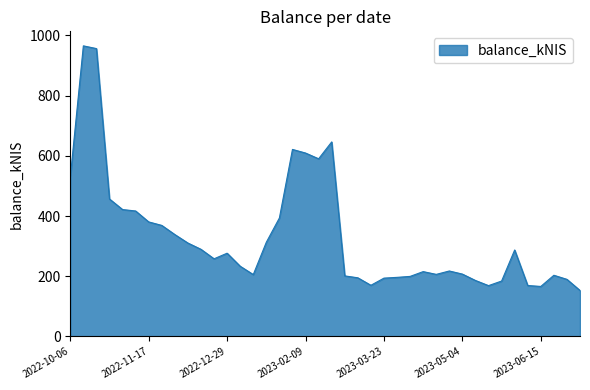

What is the greatest value displayed?

965.3